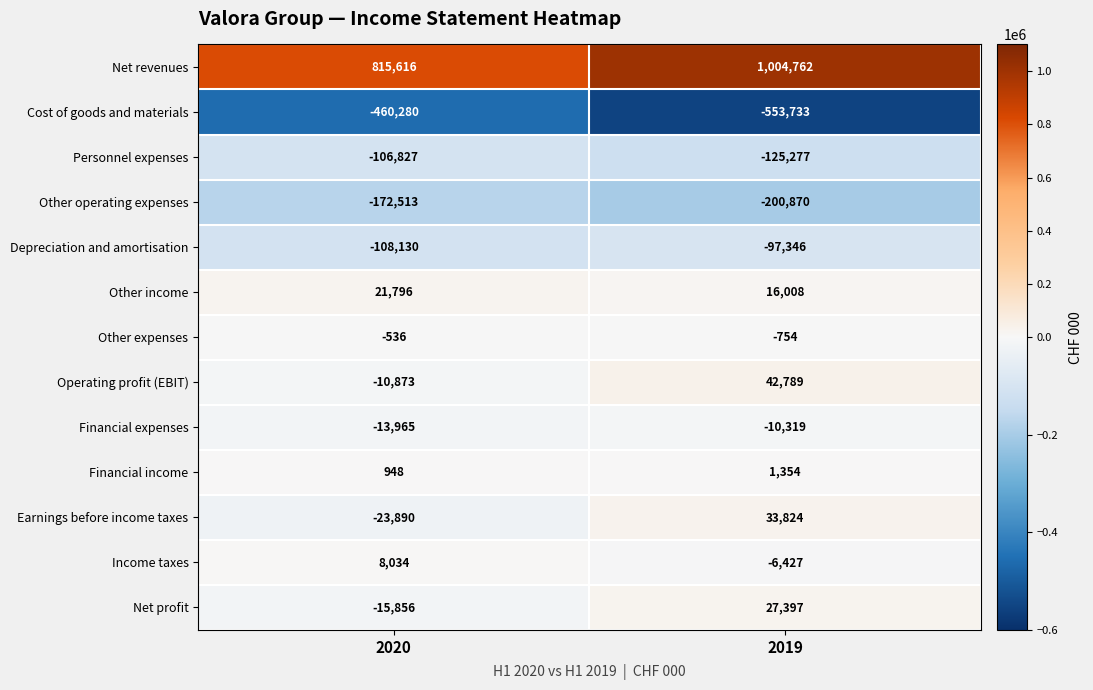

Which category has the lowest value across all series?

2019